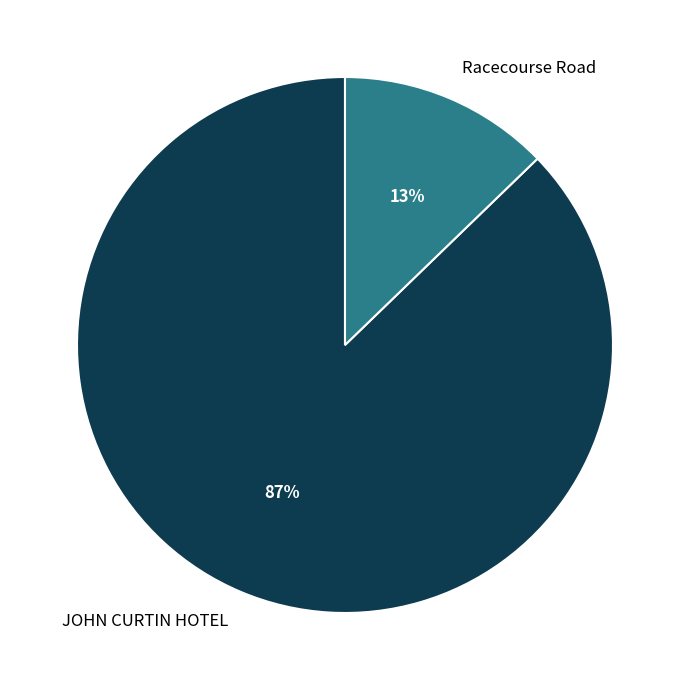

Which category has the smallest portion of the pie?

Racecourse Road